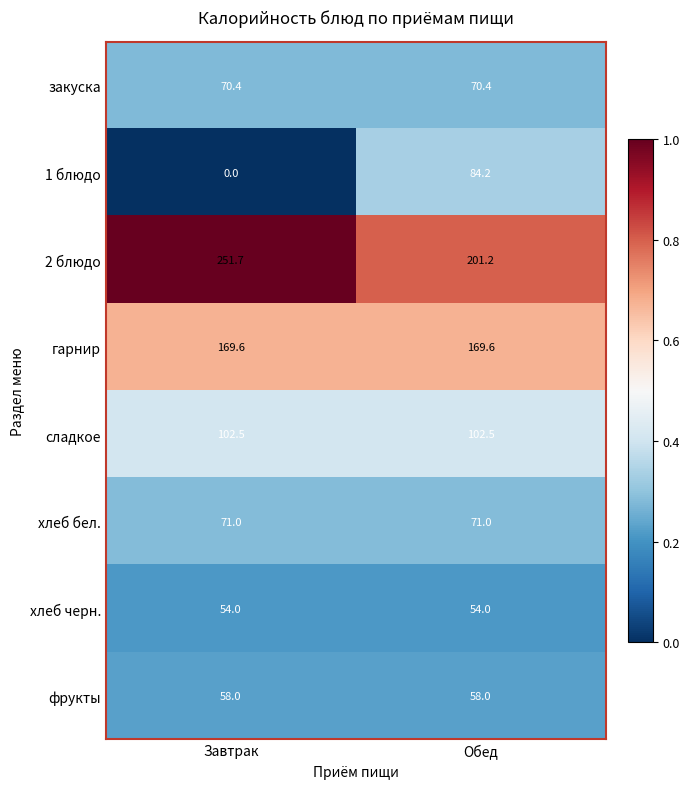

Reading right to left, list all the values displayed in this chart.

закуска: 70.4	70.4
1 блюдо: 84.2	0.0
2 блюдо: 201.2	251.7
гарнир: 169.6	169.6
сладкое: 102.5	102.5
хлеб бел.: 71.0	71.0
хлеб черн.: 54.0	54.0
фрукты: 58.0	58.0